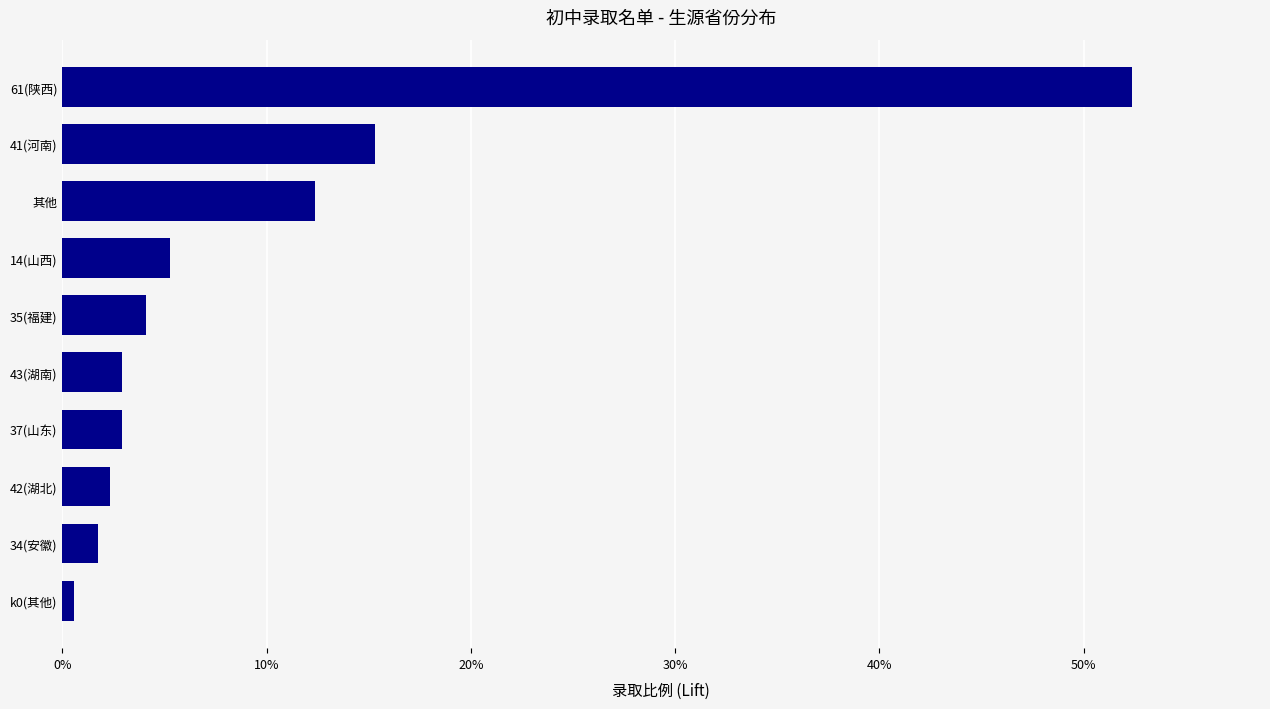

What is the label of the 5th bar from the bottom?

43(湖南)